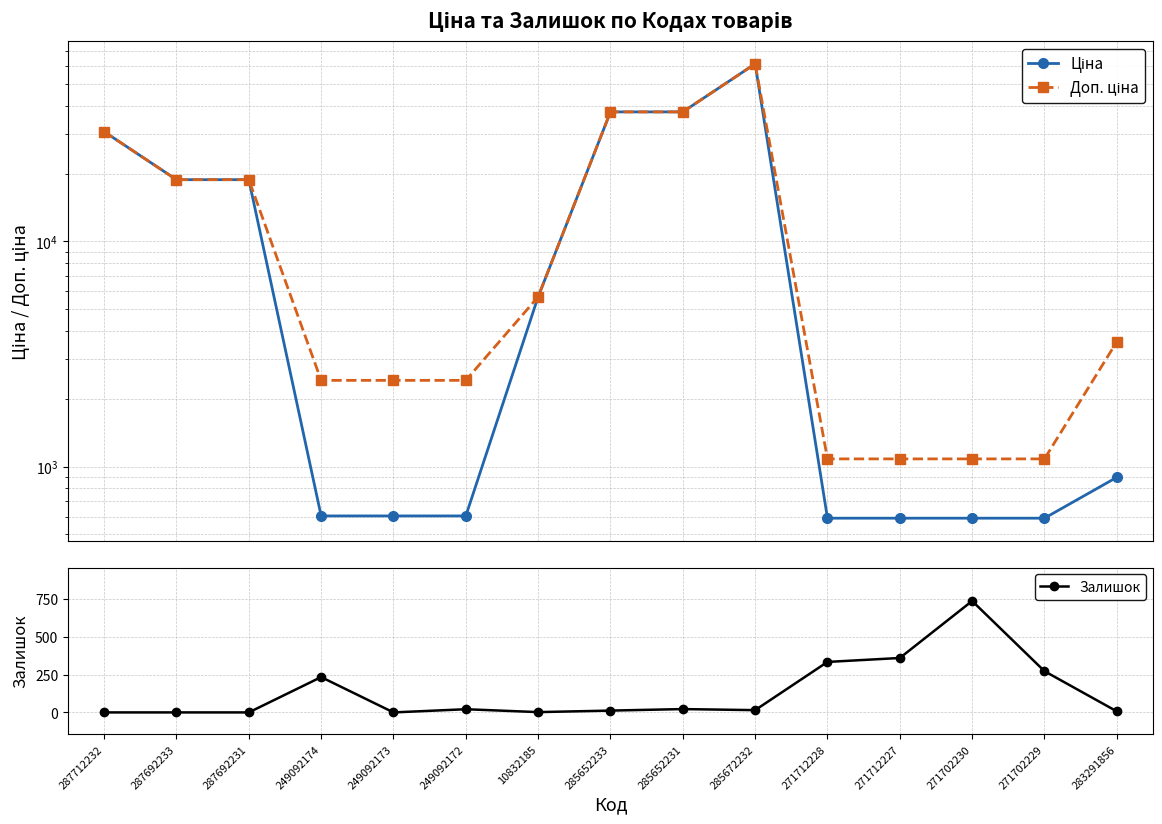

True or false: Ціна and Залишок intersect in this chart.

True